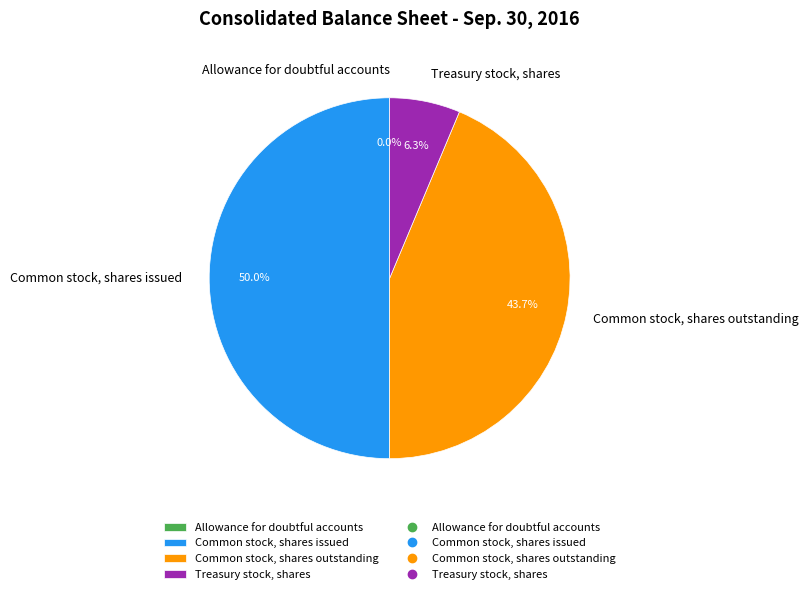

Which category has the biggest portion of the pie?

Common stock, shares issued